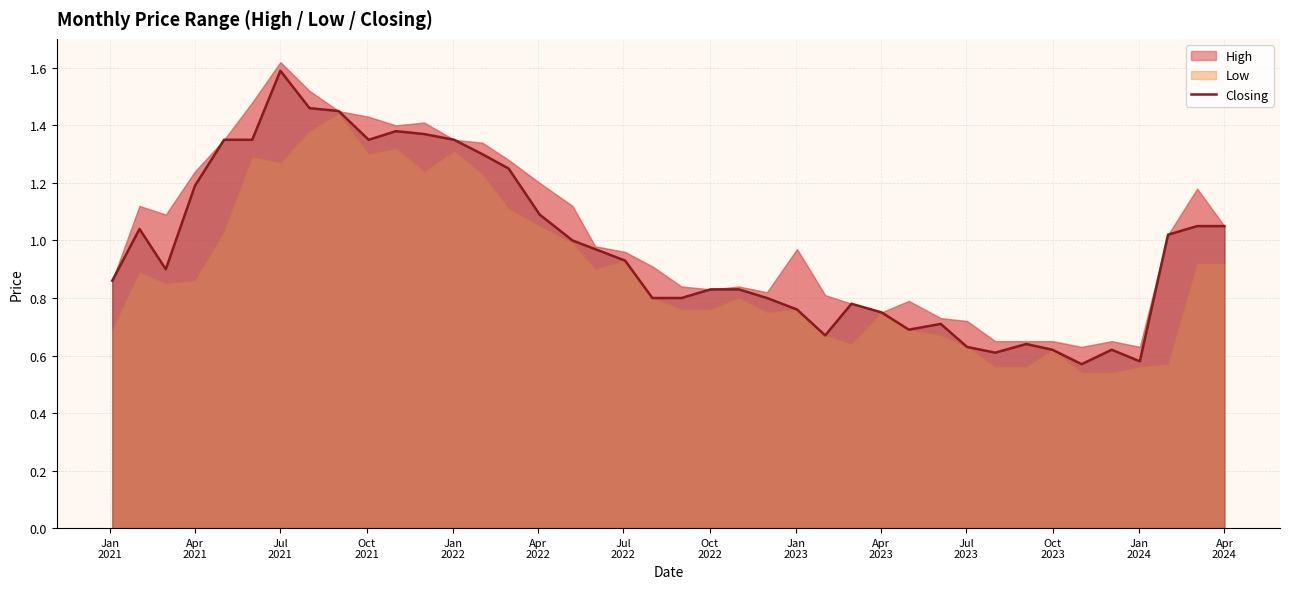

How many categories are shown in the chart?

40